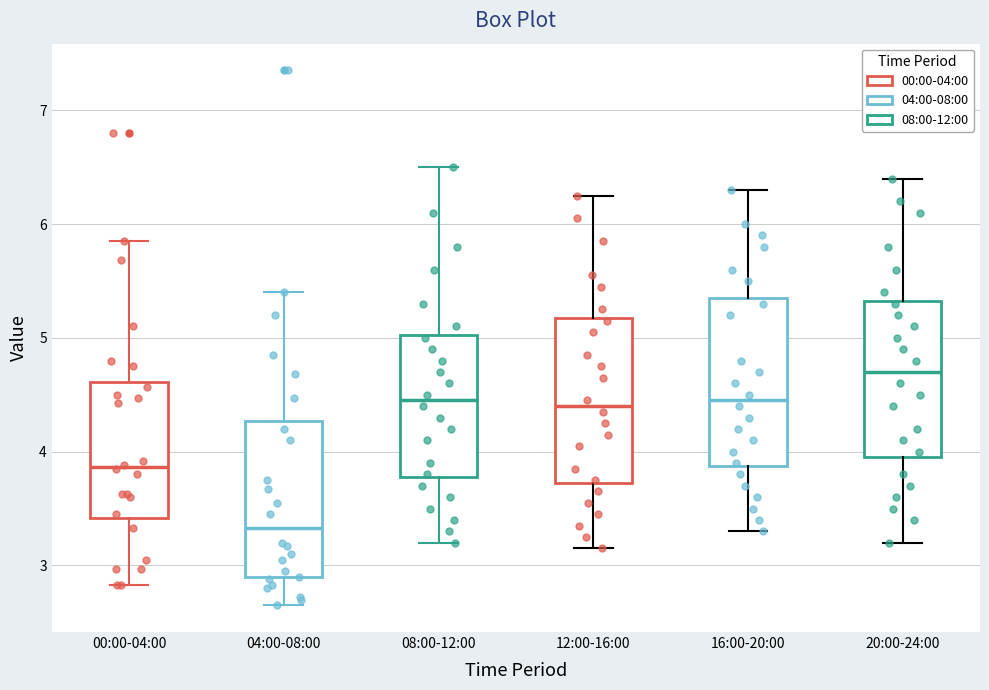

Where is the lower edge of the box for 16:00-20:00 on the y-axis? The values are not printed on the chart, so give them approximately, as read against the axis.

3.9